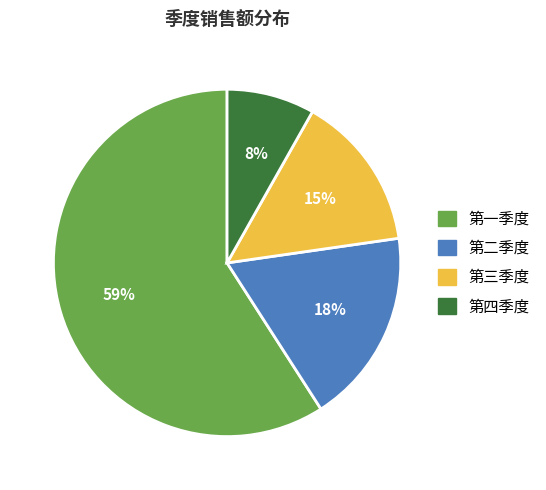

Which category has the biggest portion of the pie?

第一季度